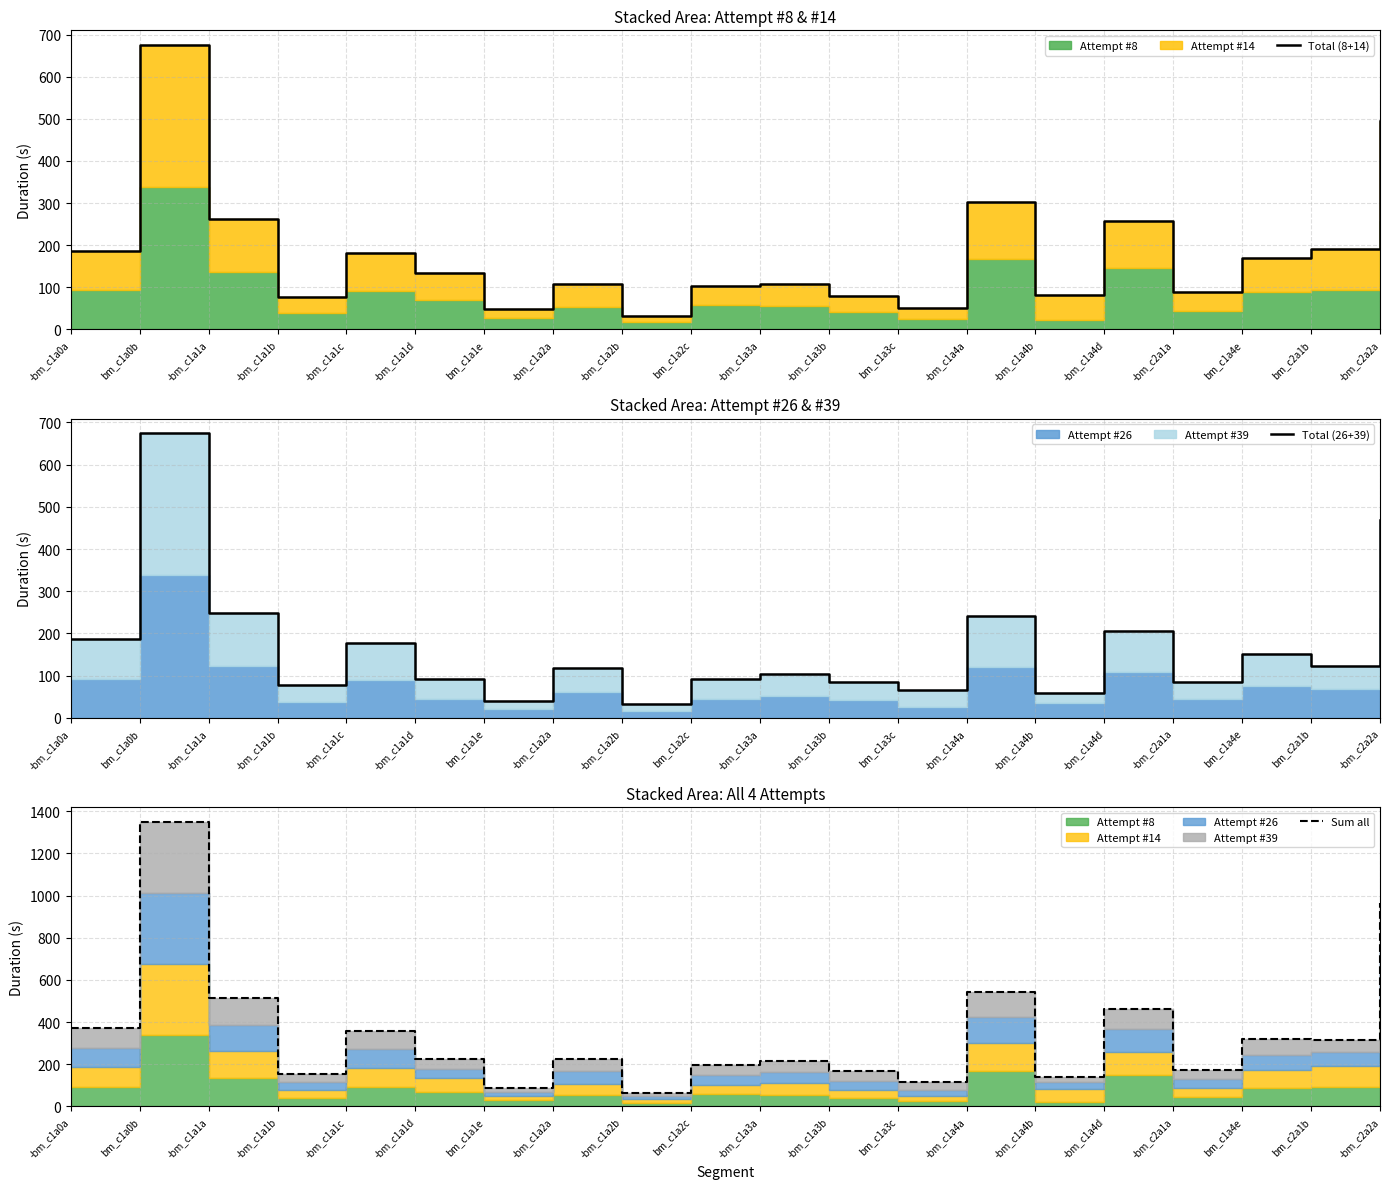

What is the sum of all Total (8+14) values?

3632.7